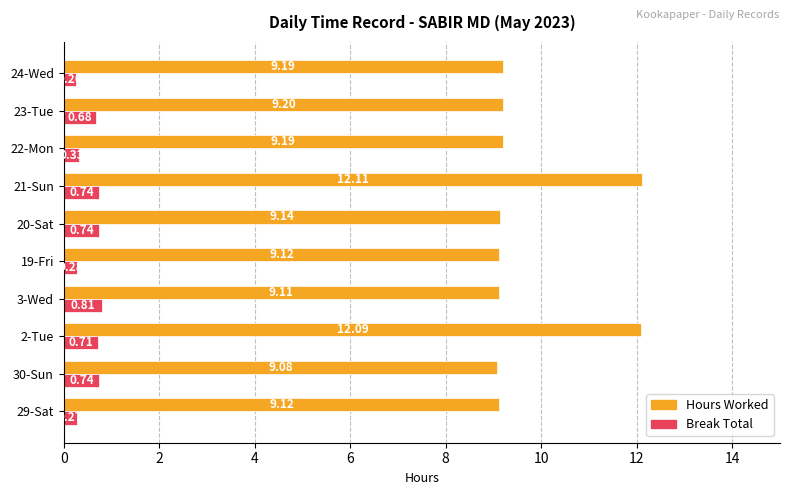

Which series changed the most between 2-Tue and 23-Tue?

Hours Worked